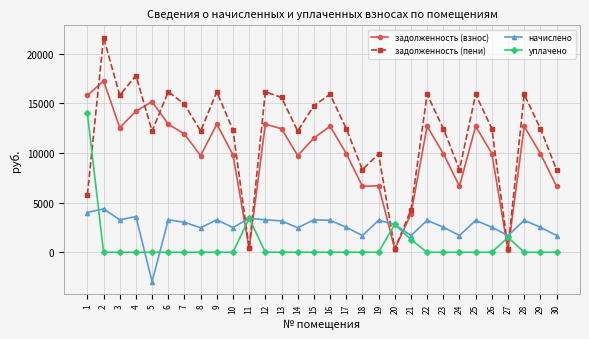

What is the total value across all series at 5?

24396.8